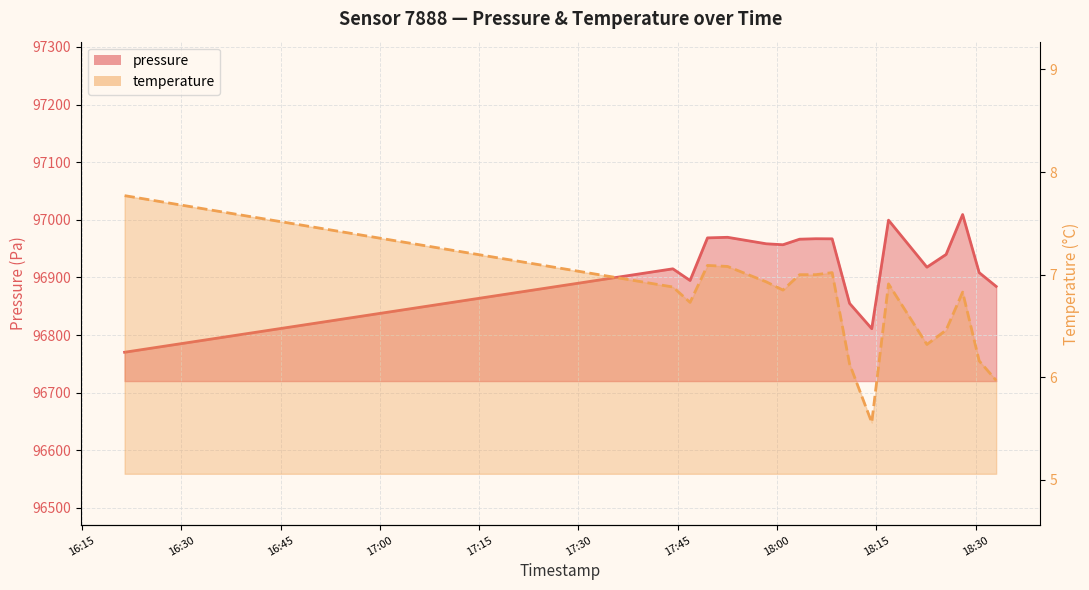

True or false: pressure has a value of 143818.8 at 2024-02-23T17:44:16.

False